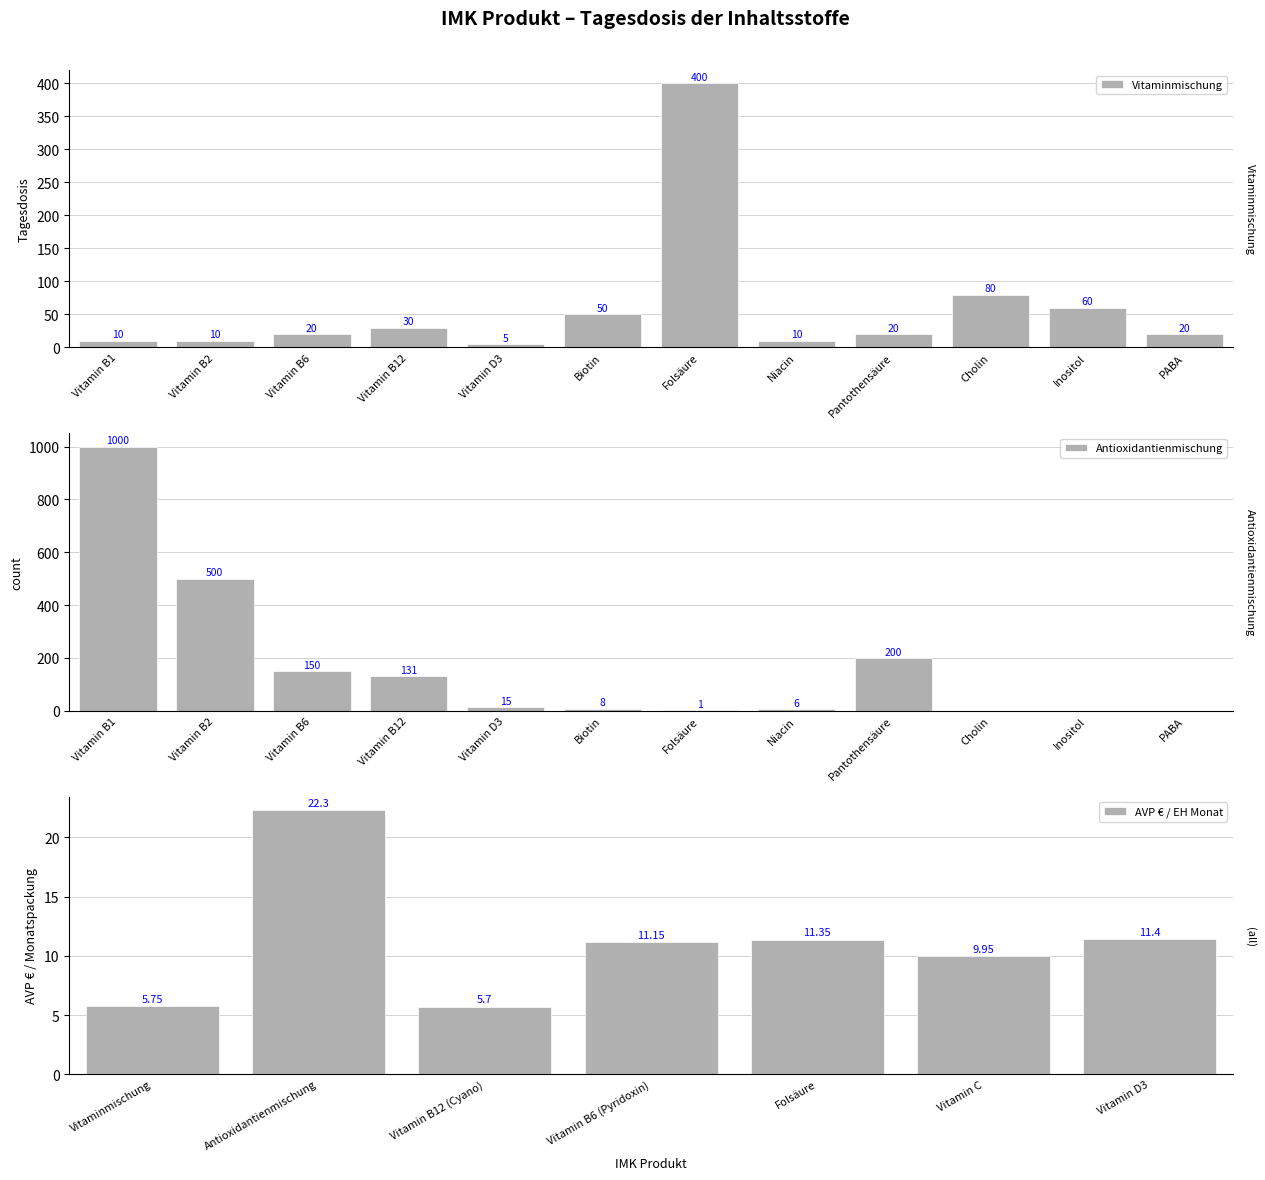

True or false: Antioxidantienmischung has a value of 0.0 at Inositol.

True